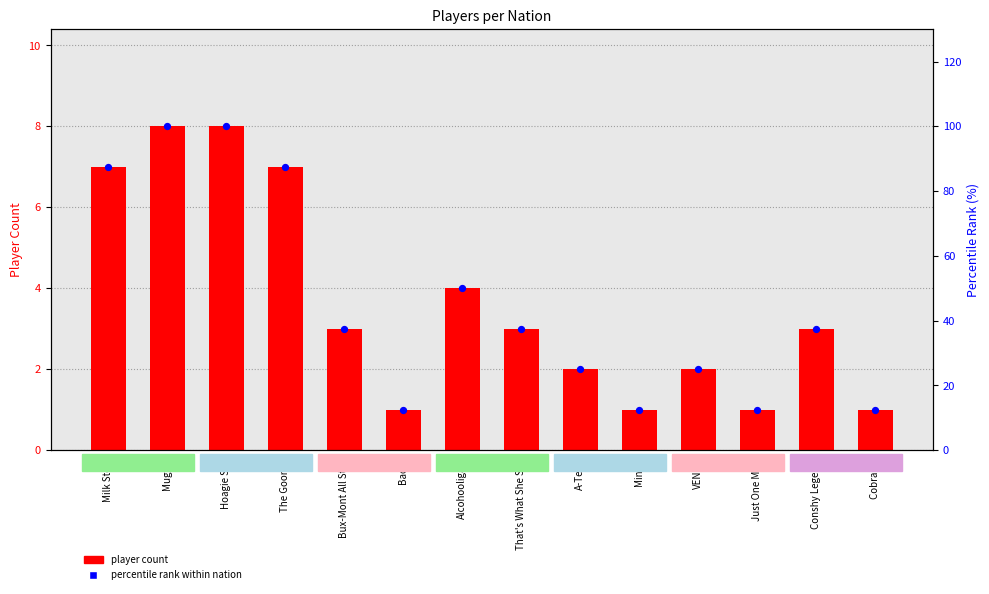

At which category is the sum across all series the highest?

Mugatu